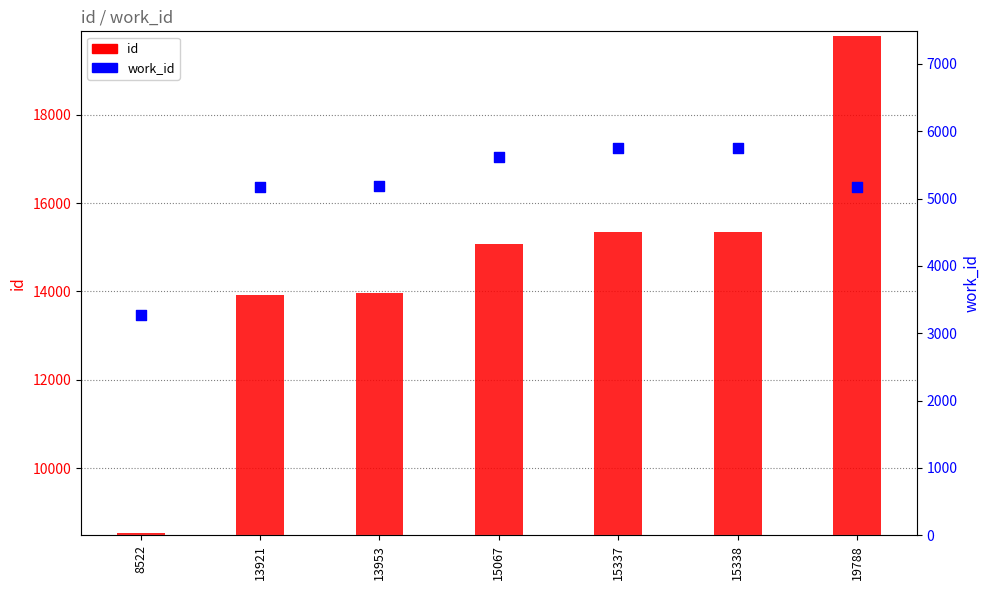

Which series has the largest total across all categories?

id